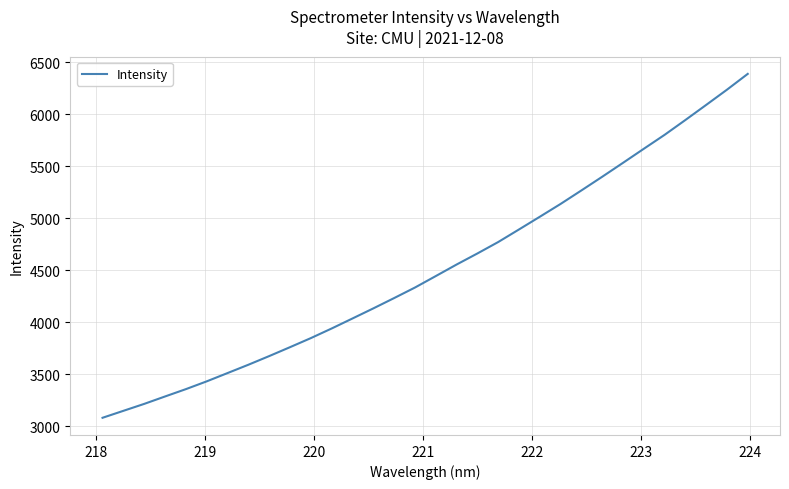

What is the difference between the maximum and minimum values?

3309.5